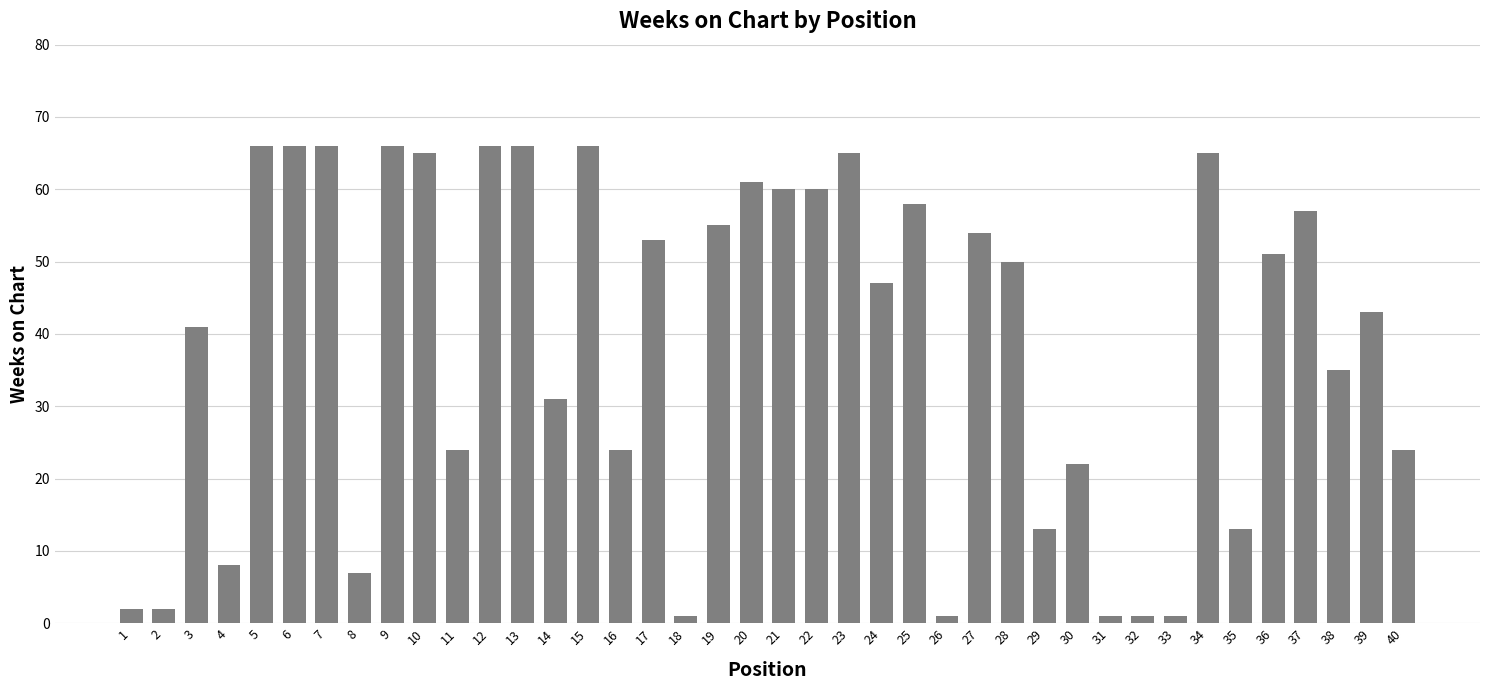

What is the change in value from 29 to 38?

+22